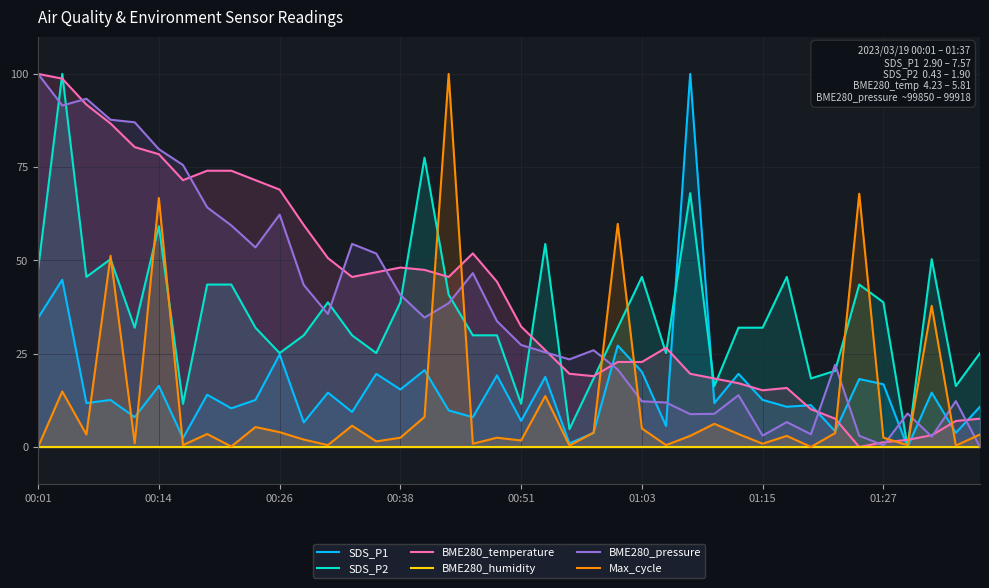

What are all the series names shown in the legend?

SDS_P1, SDS_P2, BME280_temperature, BME280_humidity, BME280_pressure, Max_cycle